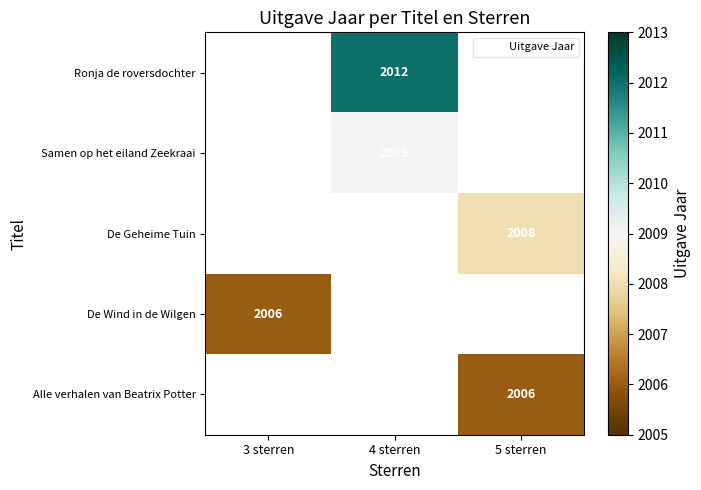

Is it true that Alle verhalen van Beatrix Potter equals 2006.0 at 5 sterren?

True